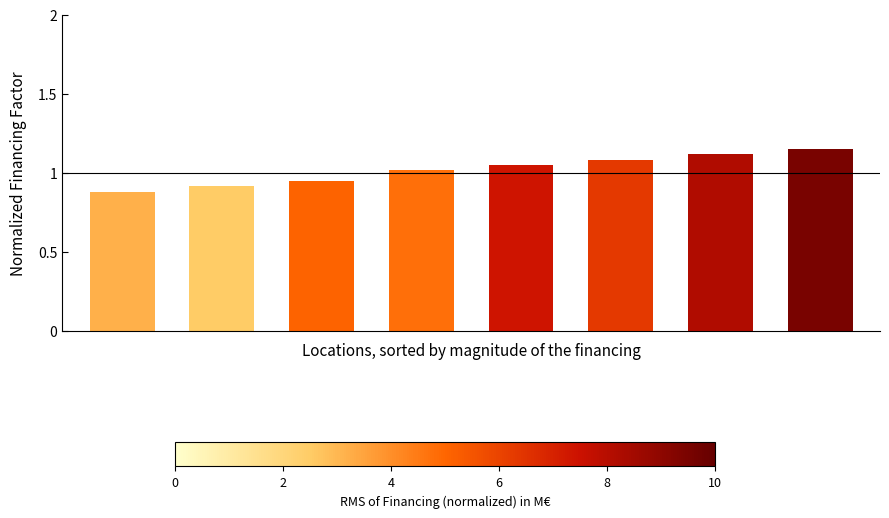

What is the difference between the maximum and minimum values?

0.3